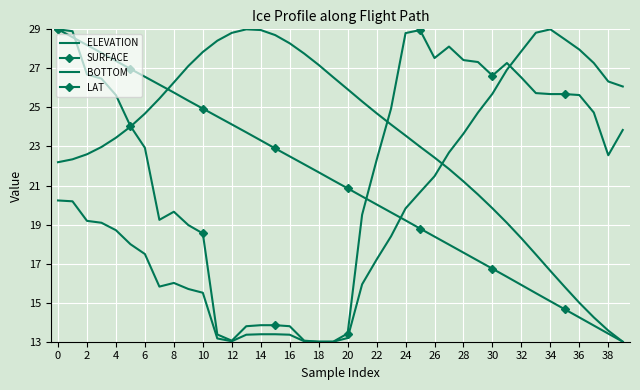

How many lines are shown in the chart?

4